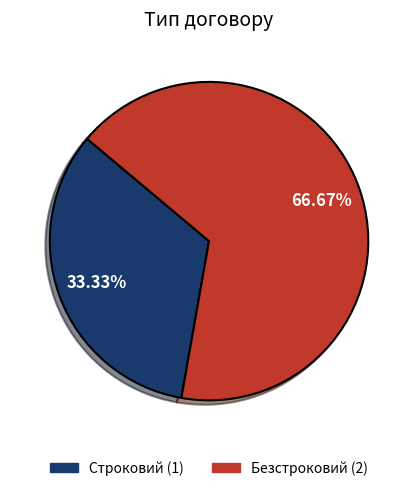

To the nearest percent, what is the difference between the Безстроковий and Строковий slice percentages?

33%